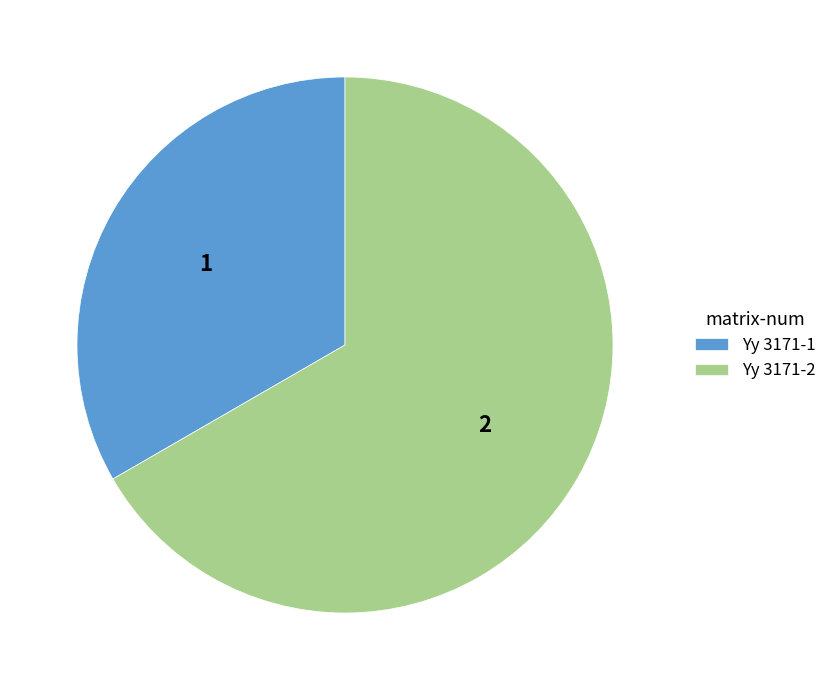

Approximately how many times larger is the value at Yy 3171-2 compared to Yy 3171-1?

2.0